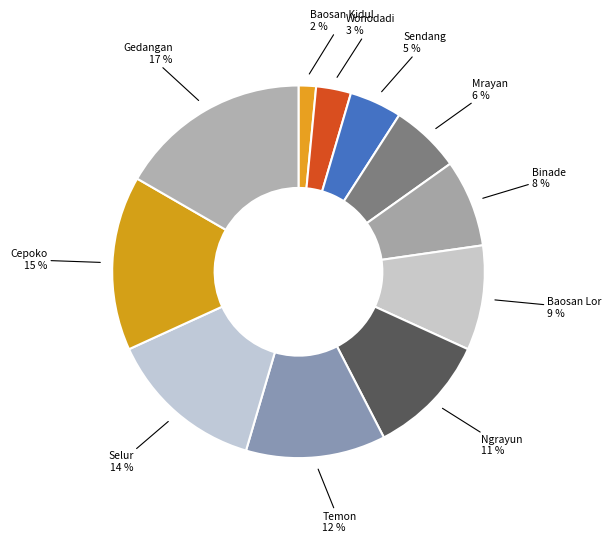

Count the number of slices in the pie.

11